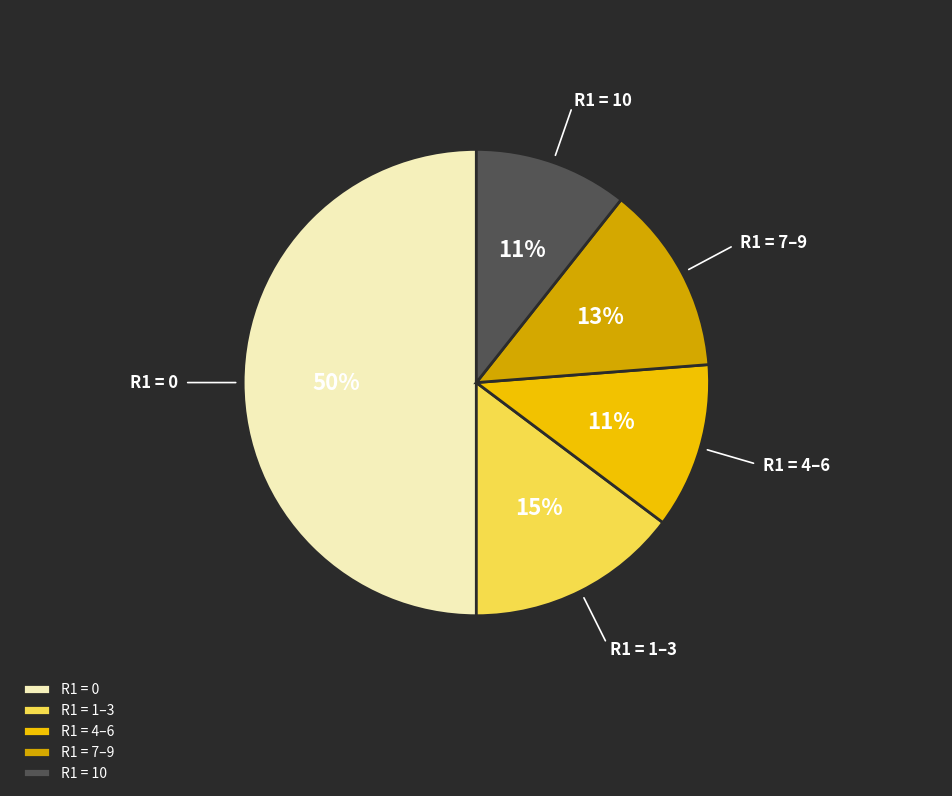

To the nearest percent, what is the difference between the largest and smallest slice percentages?

39%